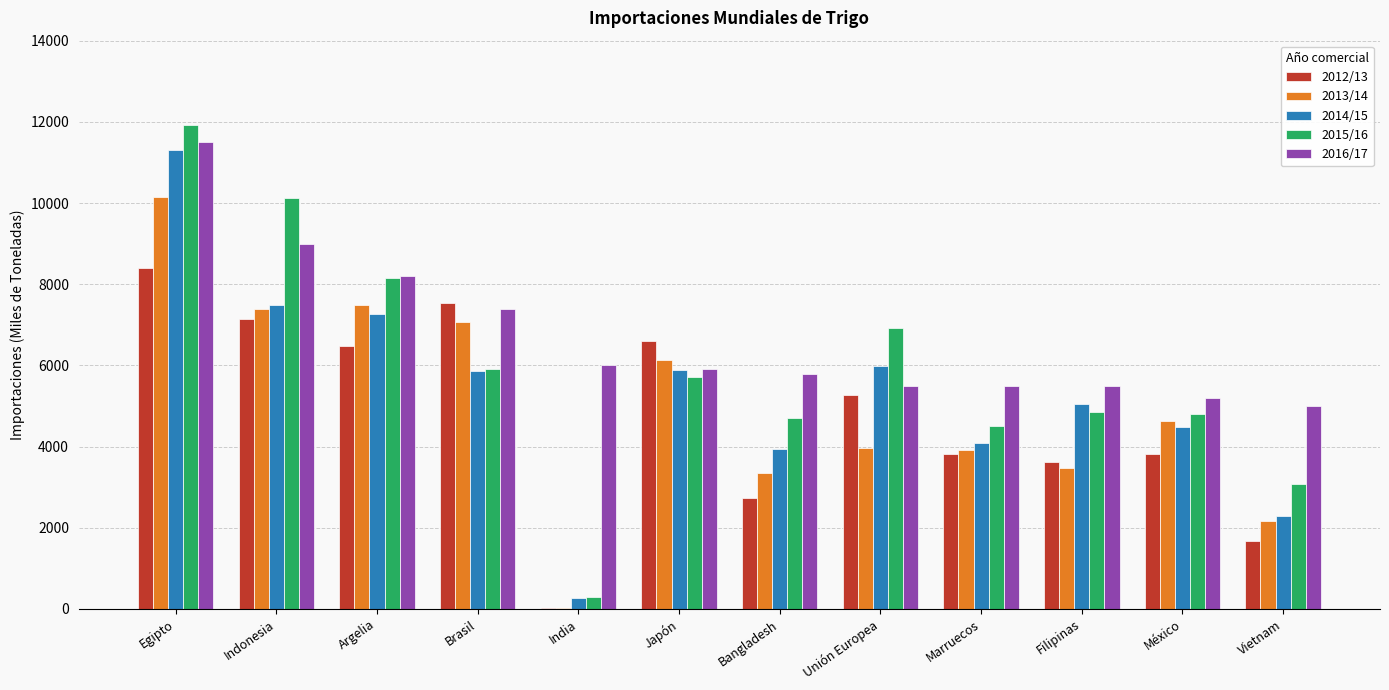

True or false: 2015/16 has a value of 4693 at Bangladesh.

True